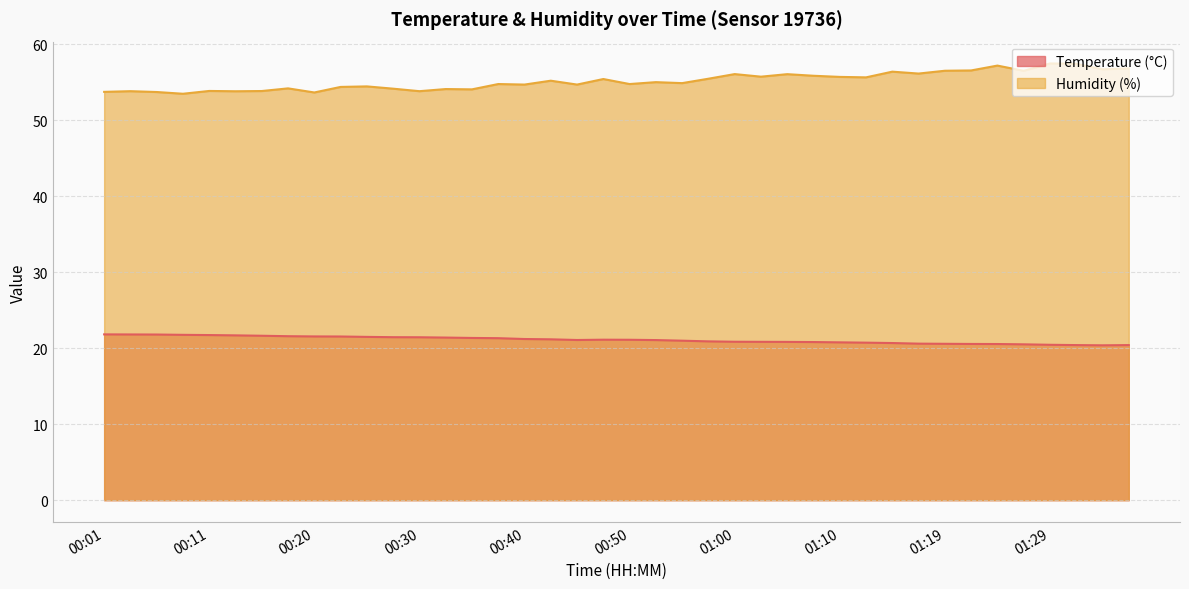

What is the difference between the Humidity (%) values at 00:40 and 00:42?

0.5